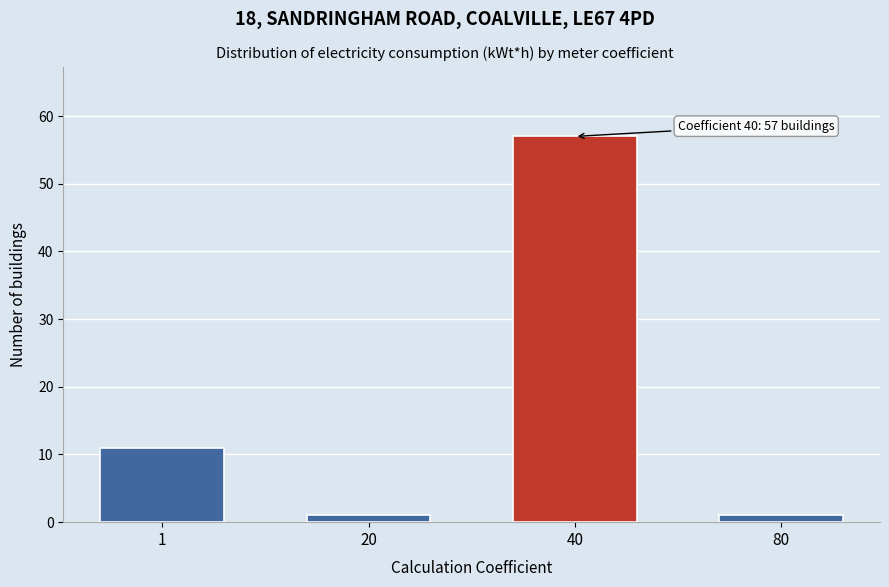

Reading right to left, transcribe all the data shown in this chart.

80=1	40=57	20=1	1=11